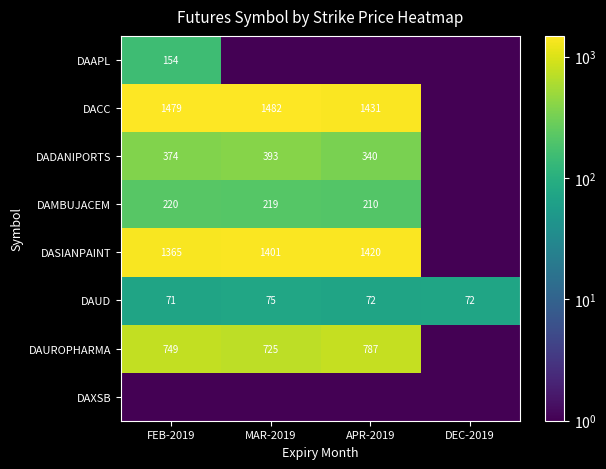

What is the minimum value for DAUD?

71.0